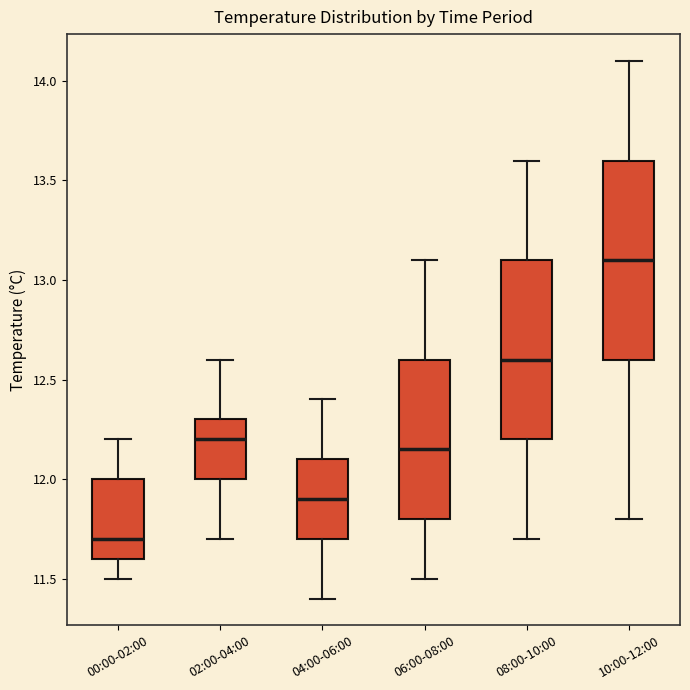

Where is the lower edge of the box for 10:00-12:00 on the y-axis? The values are not printed on the chart, so give them approximately, as read against the axis.

12.60